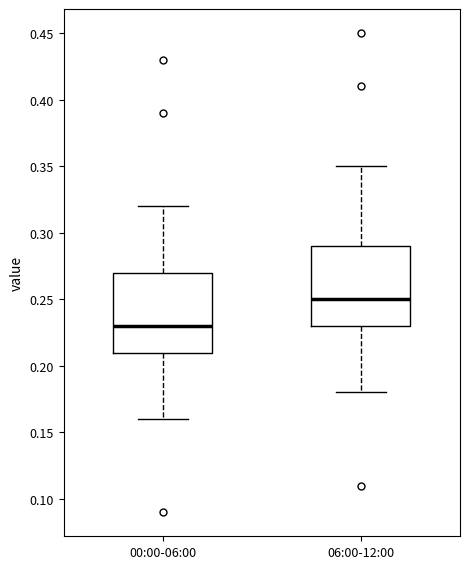

Reading left to right, transcribe this box plot: for each box, give where its median line is, the range the box spans, and where its two whiskers end, as read against the y-axis. The values are not printed on the chart, so give them approximately, as read against the axis.

00:00-06:00: median 0.23, box 0.21 to 0.27, whiskers 0.16 to 0.32
06:00-12:00: median 0.25, box 0.23 to 0.29, whiskers 0.18 to 0.35